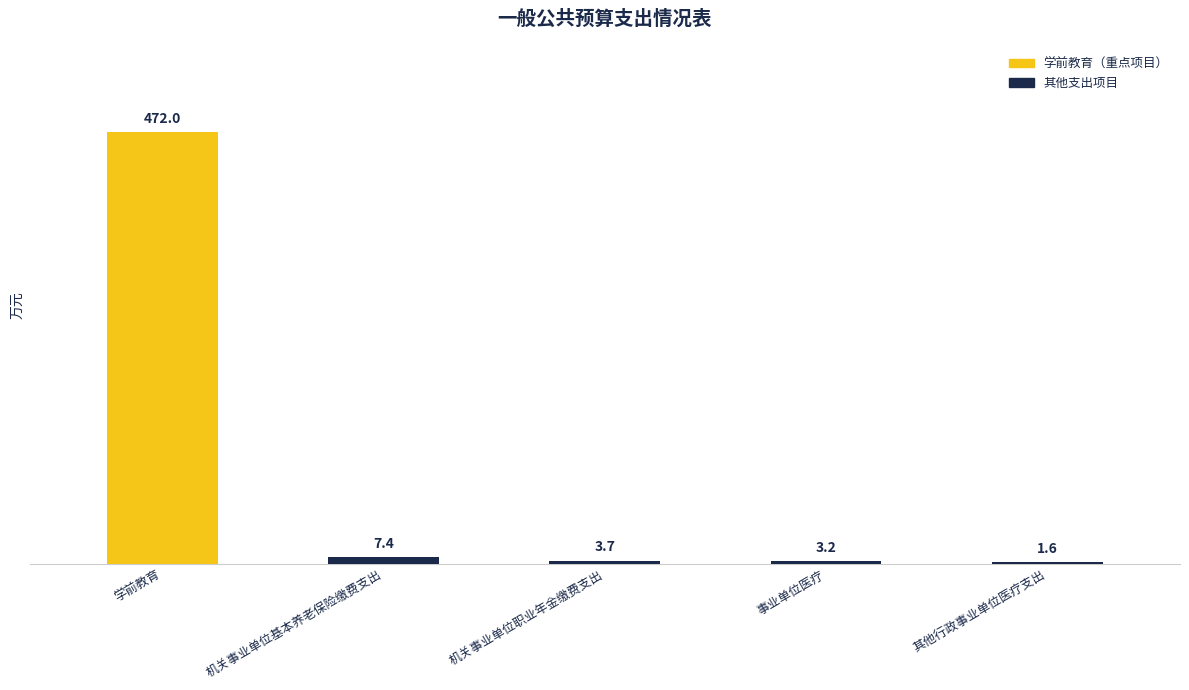

What is the difference between the values at 事业单位医疗 and 其他行政事业单位医疗支出?

1.5